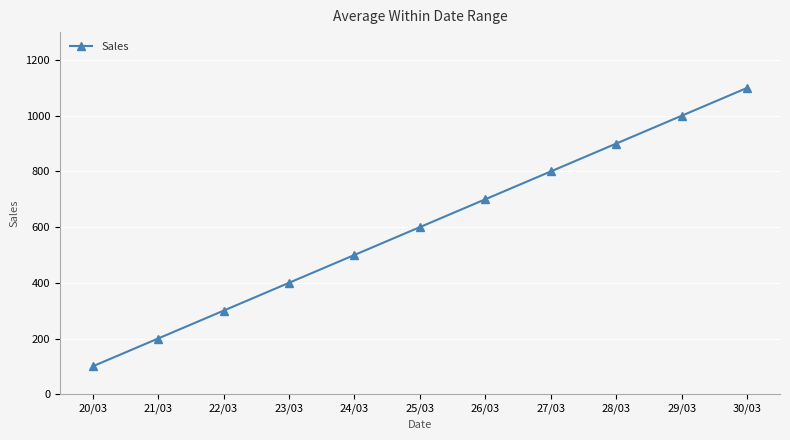

What is the change in value from 24/03 to 30/03?

+600